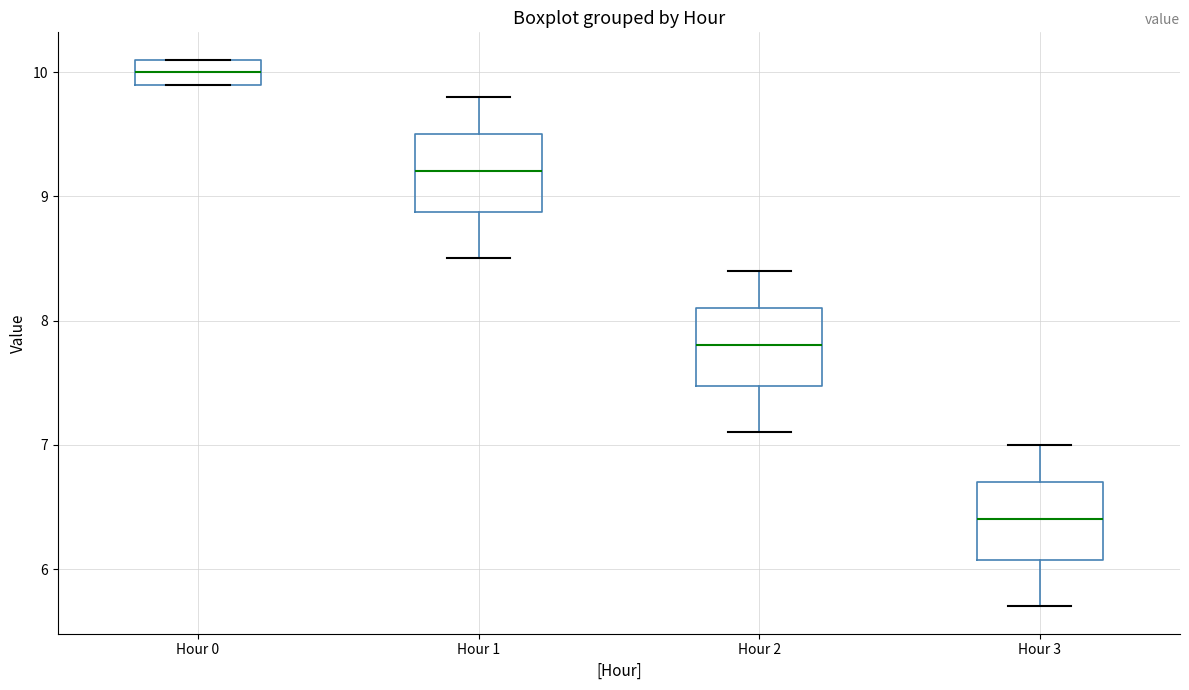

Reading left to right, read every box against the y-axis: the position of its median line, the range the box covers, and the ends of its whiskers. The values are not printed on the chart, so give them approximately, as read against the axis.

Hour 0: median 10.0, box 9.9 to 10.1, whiskers 9.9 to 10.1
Hour 1: median 9.2, box 8.9 to 9.5, whiskers 8.5 to 9.8
Hour 2: median 7.8, box 7.5 to 8.1, whiskers 7.1 to 8.4
Hour 3: median 6.4, box 6.1 to 6.7, whiskers 5.7 to 7.0